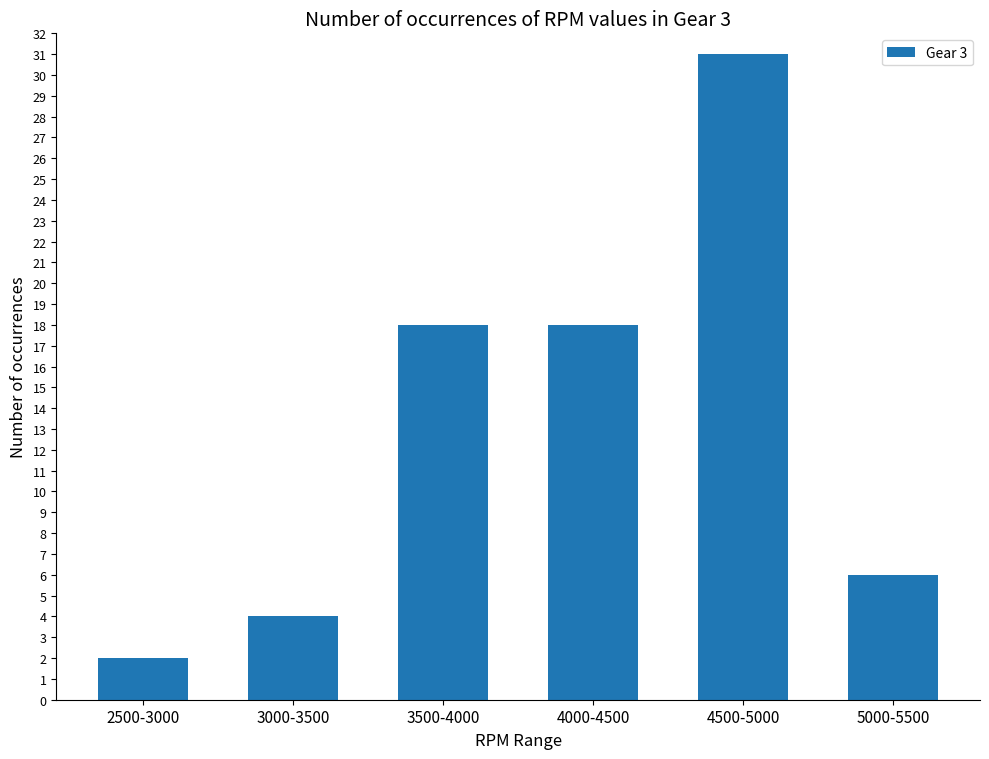

Reading left to right, what are all the values shown in this chart?

2500-3000=2	3000-3500=4	3500-4000=18	4000-4500=18	4500-5000=31	5000-5500=6